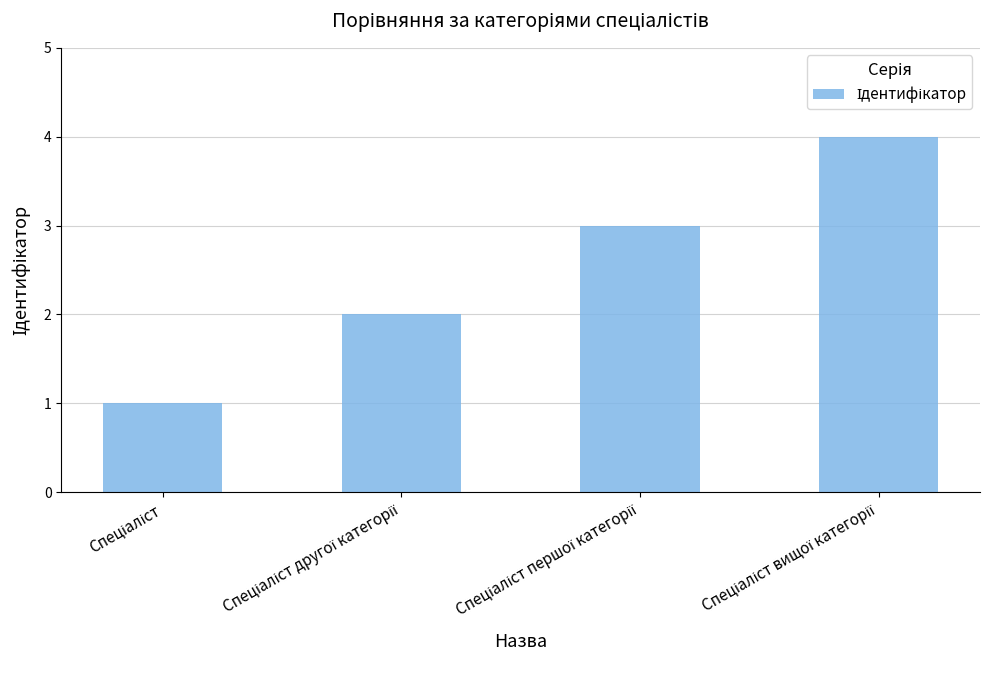

What is the minimum value shown in the chart?

1